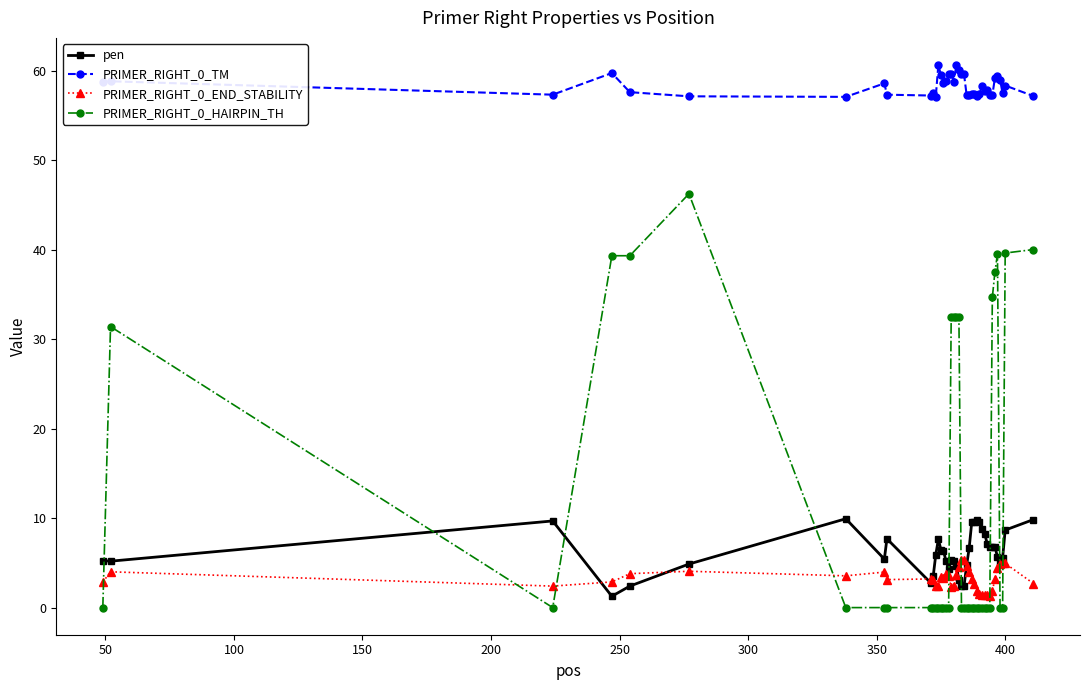

How many categories are shown in the chart?

40